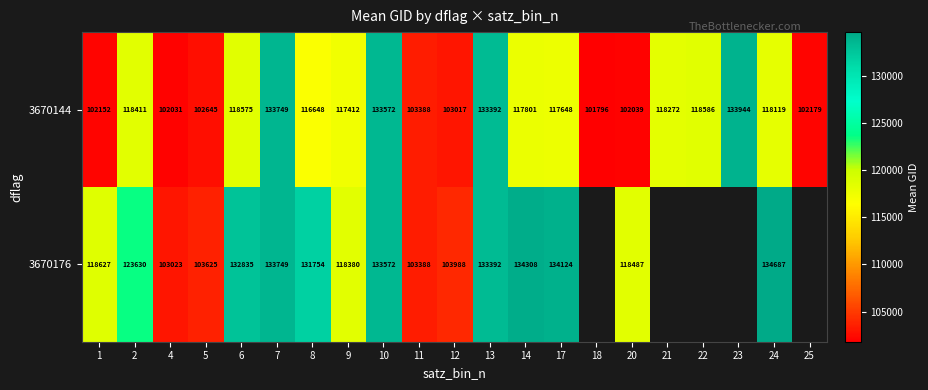

The 3670144 series shows 49660.7 at 7. True or false?

False